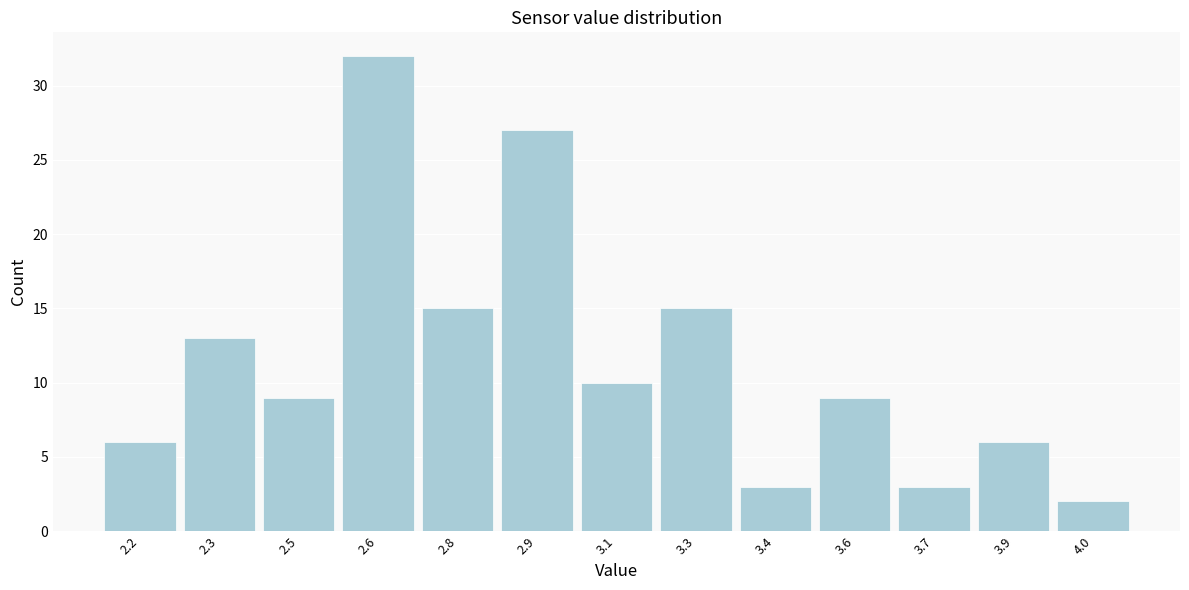

Reading right to left, what are all the values shown in this chart?

2	6	3	9	3	15	10	27	15	32	9	13	6